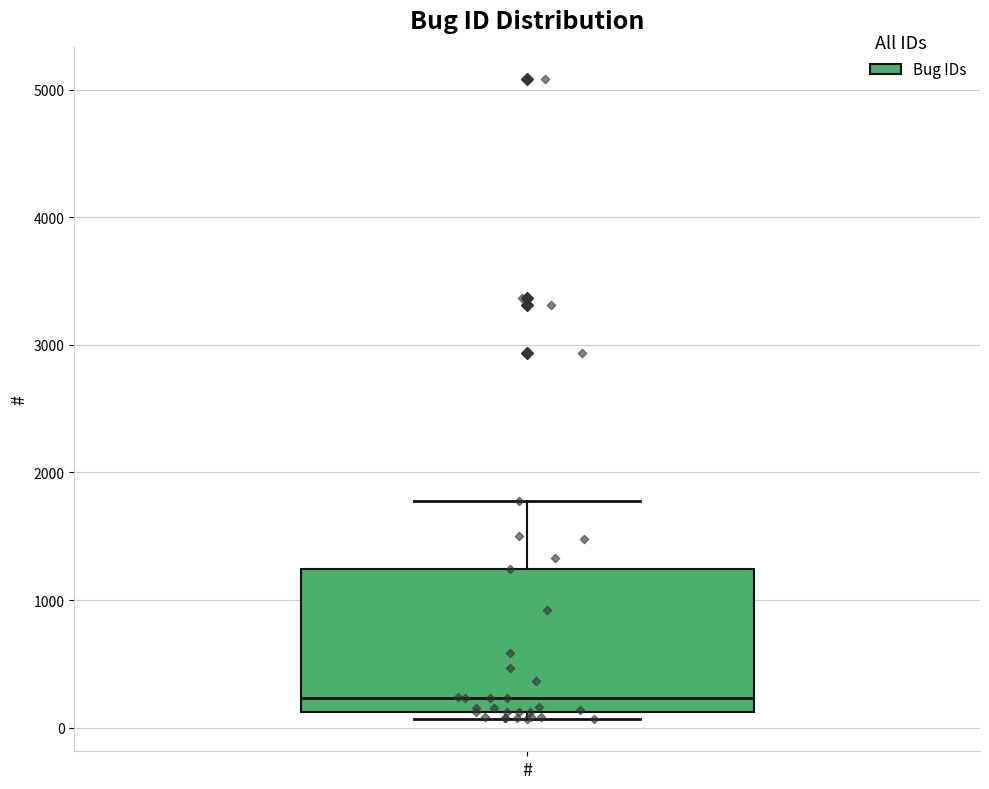

Read this box plot against the y-axis: the position of the median line, the range covered by the box, and the ends of both whiskers. The values are not printed on the chart, so give them approximately, as read against the axis.

median 200, box 100 to 1200, whiskers 100 (just below the box's lower edge) to 1800